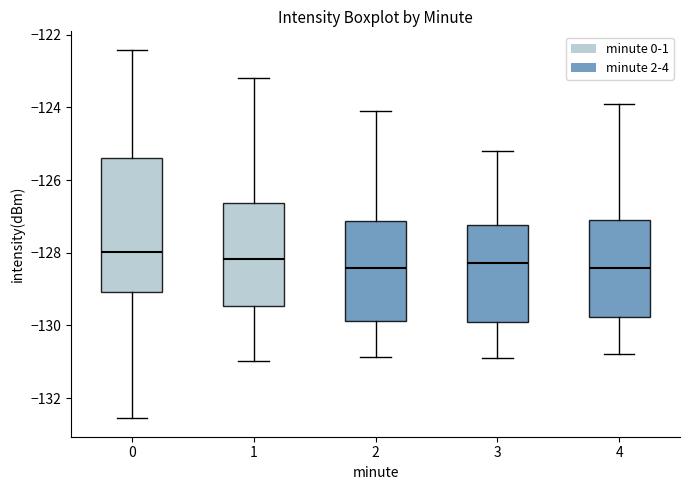

Reading left to right, read every box against the y-axis: the position of its median line, the range the box covers, and the ends of its whiskers. The values are not printed on the chart, so give them approximately, as read against the axis.

0: median -128.0, box -129.0 to -125.4, whiskers -132.6 to -122.4
1: median -128.2, box -129.4 to -126.6, whiskers -131.0 to -123.2
2: median -128.4, box -129.8 to -127.2, whiskers -130.8 to -124.2
3: median -128.2, box -130.0 to -127.2, whiskers -130.8 to -125.2
4: median -128.4, box -129.8 to -127.2, whiskers -130.8 to -124.0